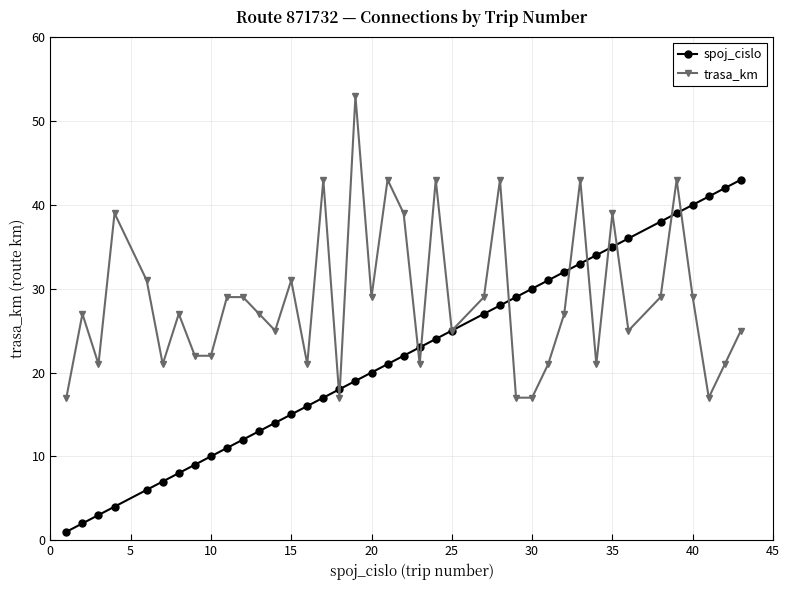

True or false: trasa_km has more than 2 interior local peaks.

True